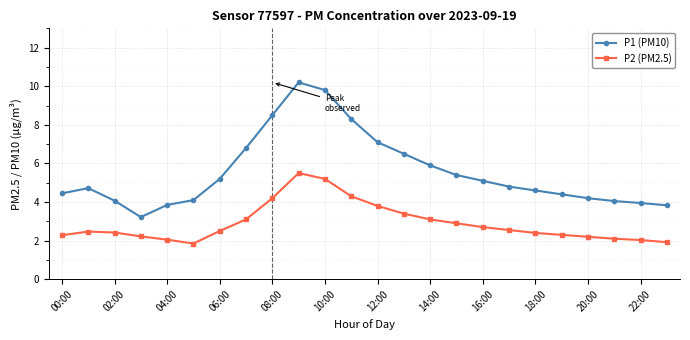

How many lines are shown in the chart?

2